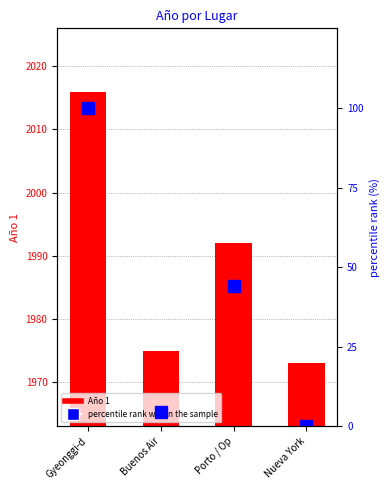

What is the greatest value displayed?

2016.0